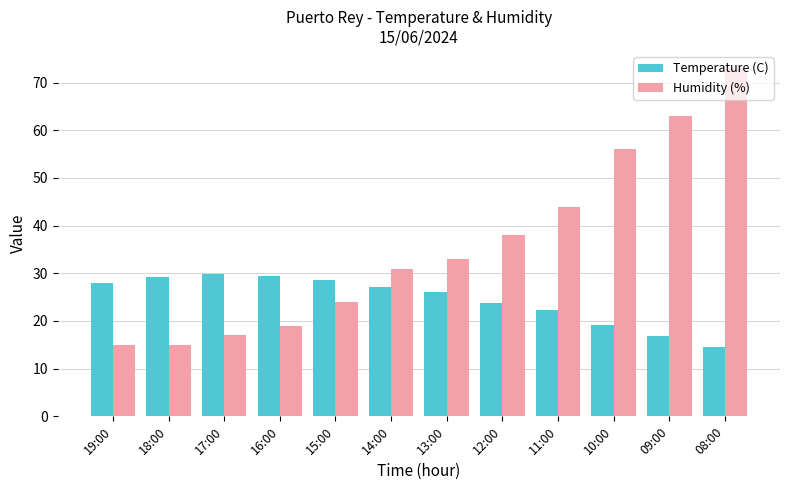

Is the value of Temperature (C) at 08:00 greater than the value of Humidity (%) at 10:00?

No